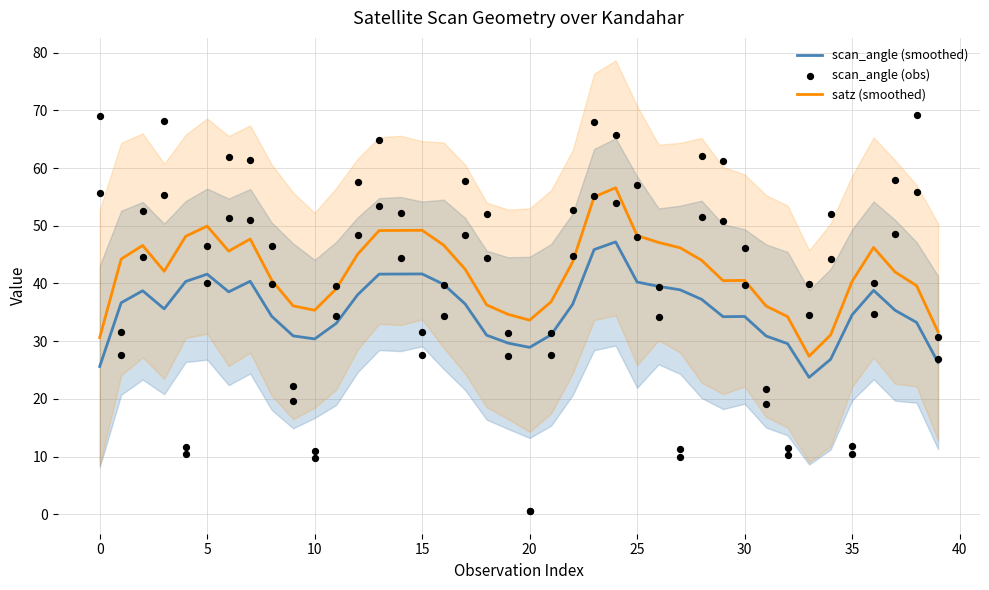

What are all the series names shown in the legend?

scan_angle (smoothed), satz (smoothed), scan_angle (obs)